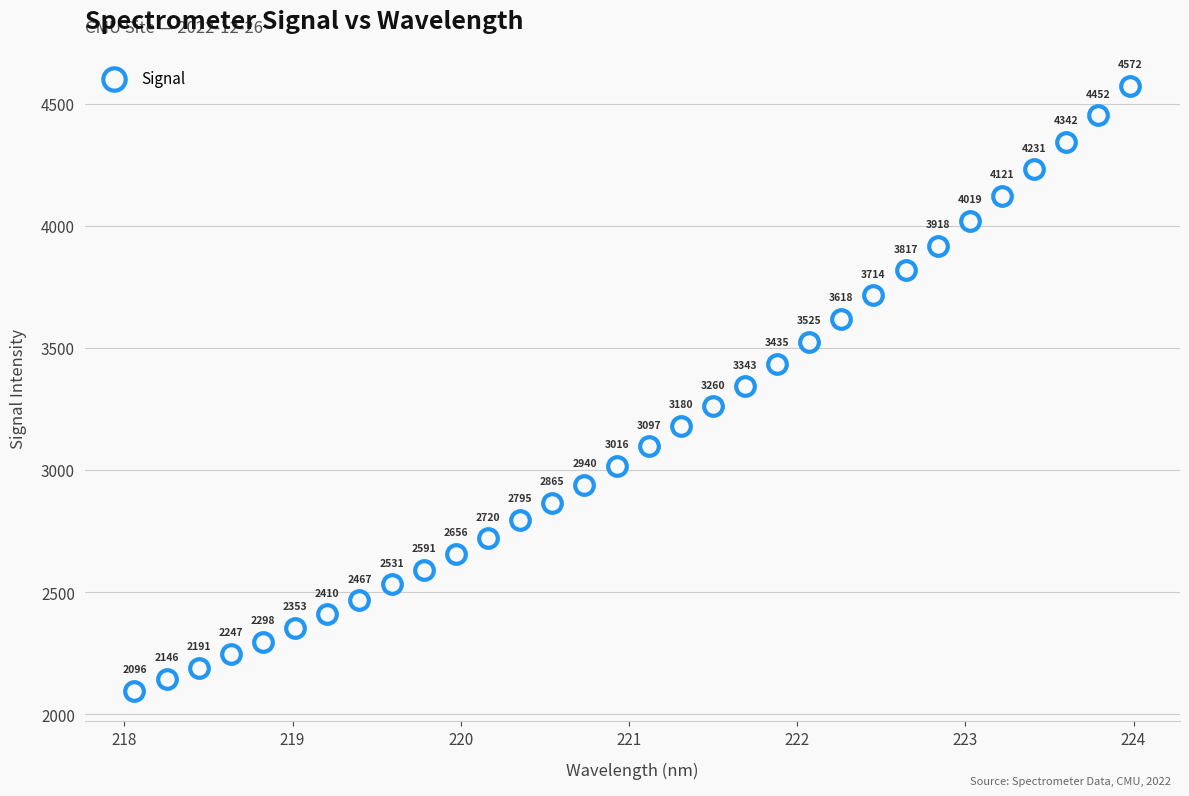

What is the range of X values (max minus min)?

5.9